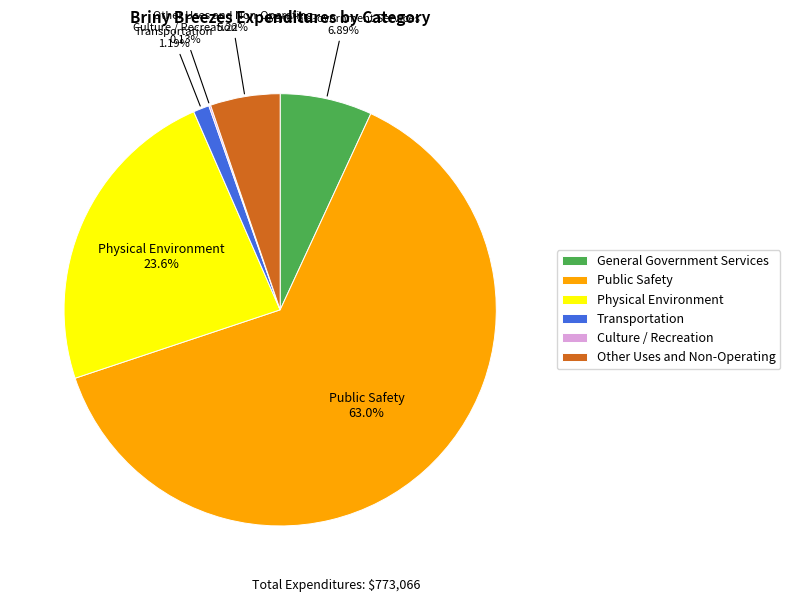

Approximately how many times larger is the value at Other Uses and Non-Operating compared to Transportation?

4.4